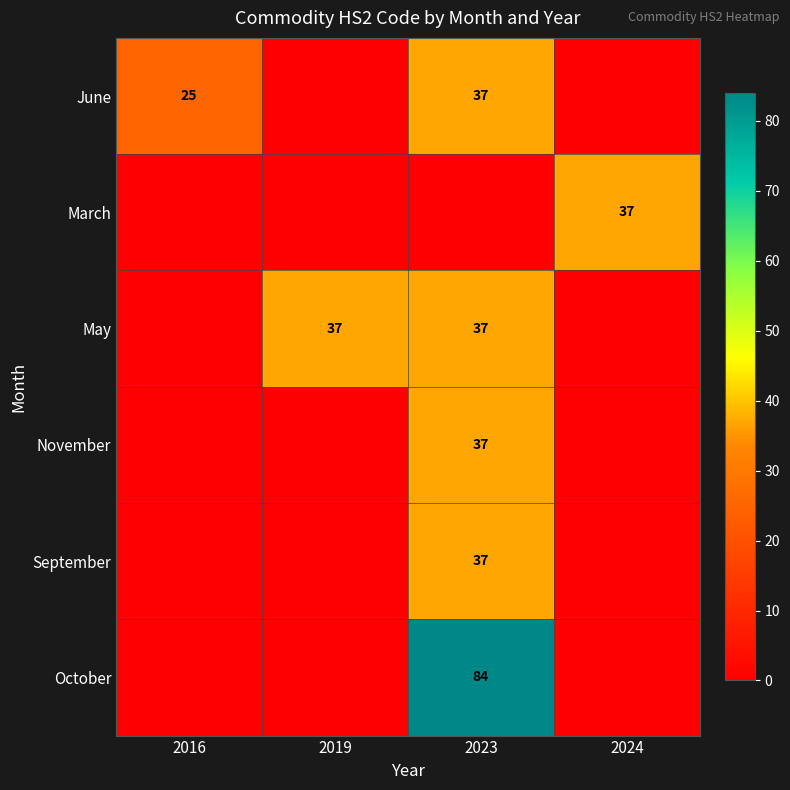

The November series shows 37 at 2023. True or false?

True